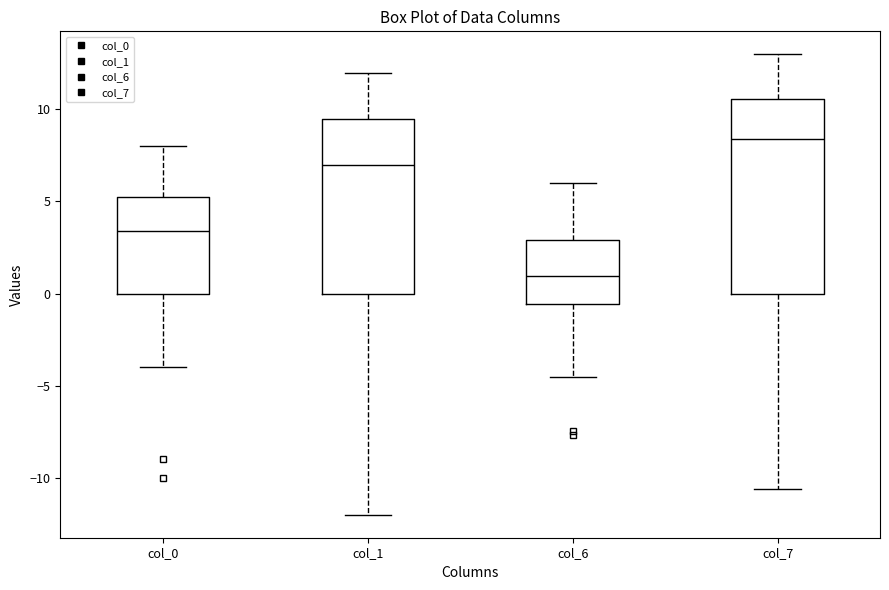

Which box has the lowest median line?

col_6